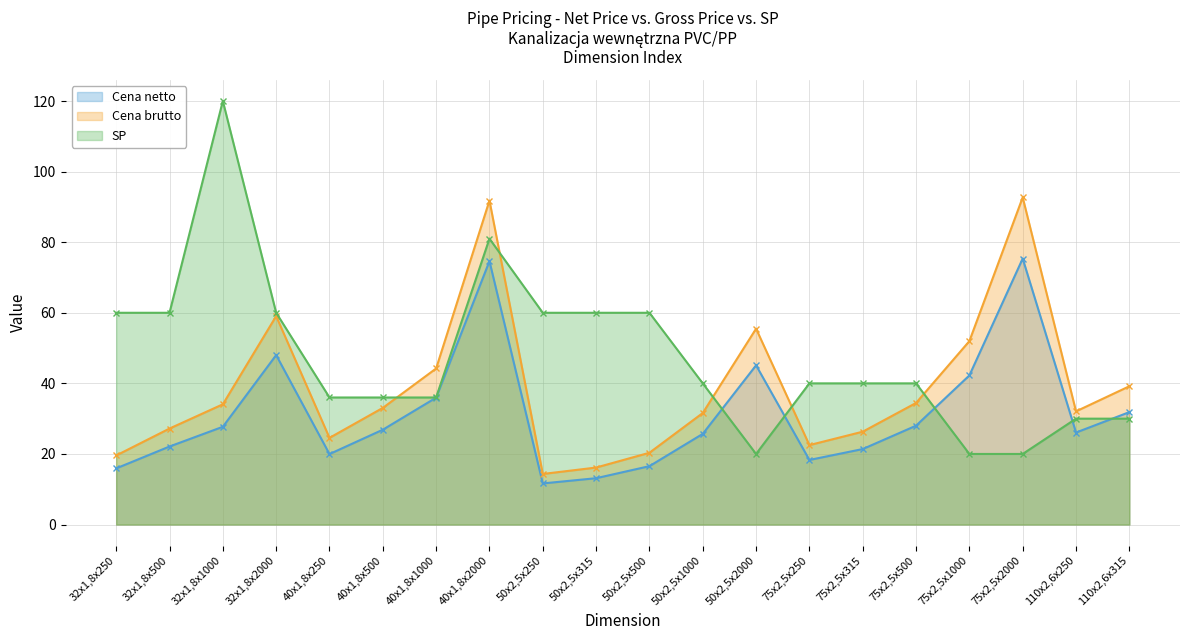

What is the difference between the maximum and minimum values in the Cena brutto series?

78.4